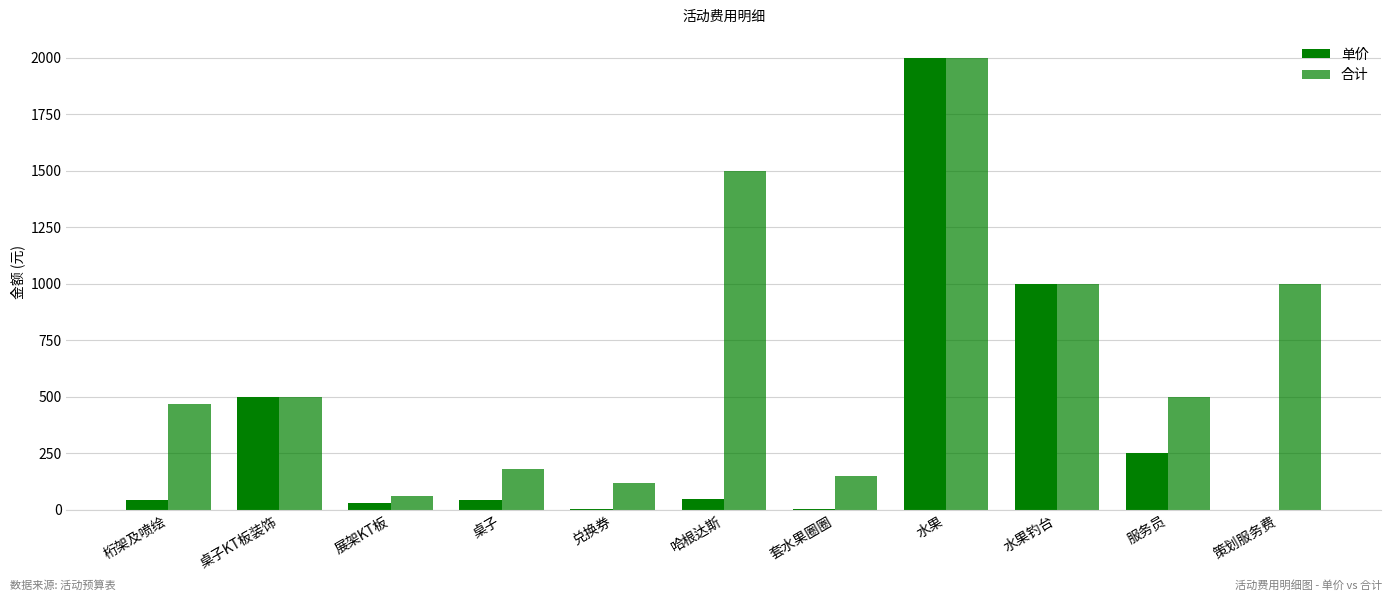

Between 哈根达斯 and 套水果圈圈, which series saw the biggest shift?

合计